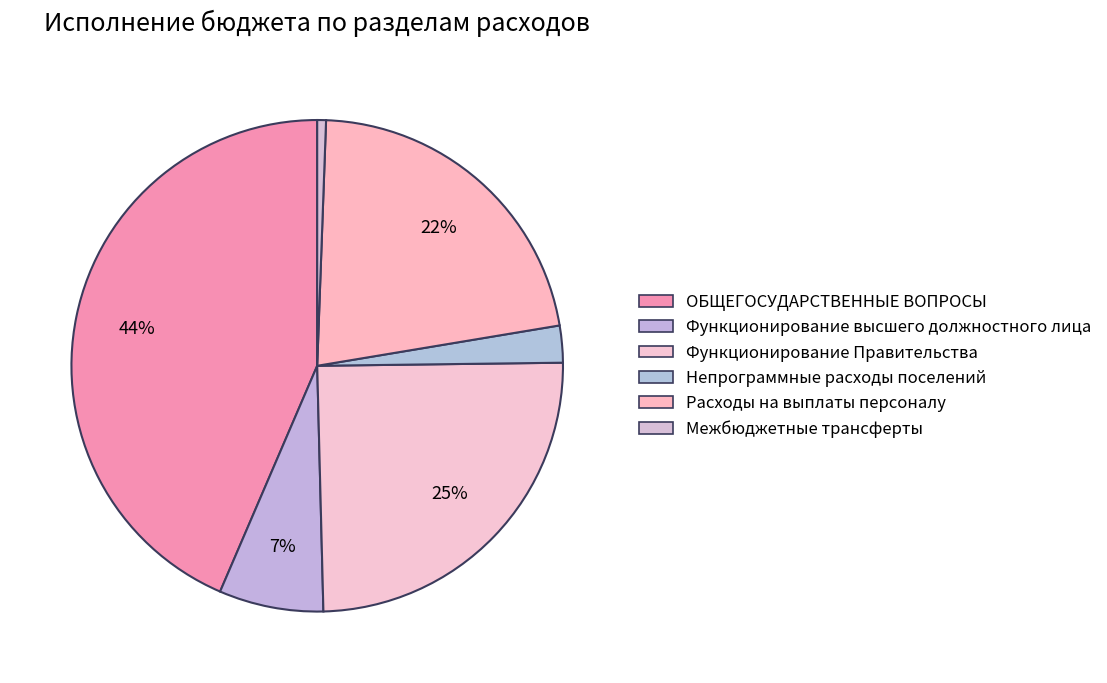

How many segments does this pie chart have?

6